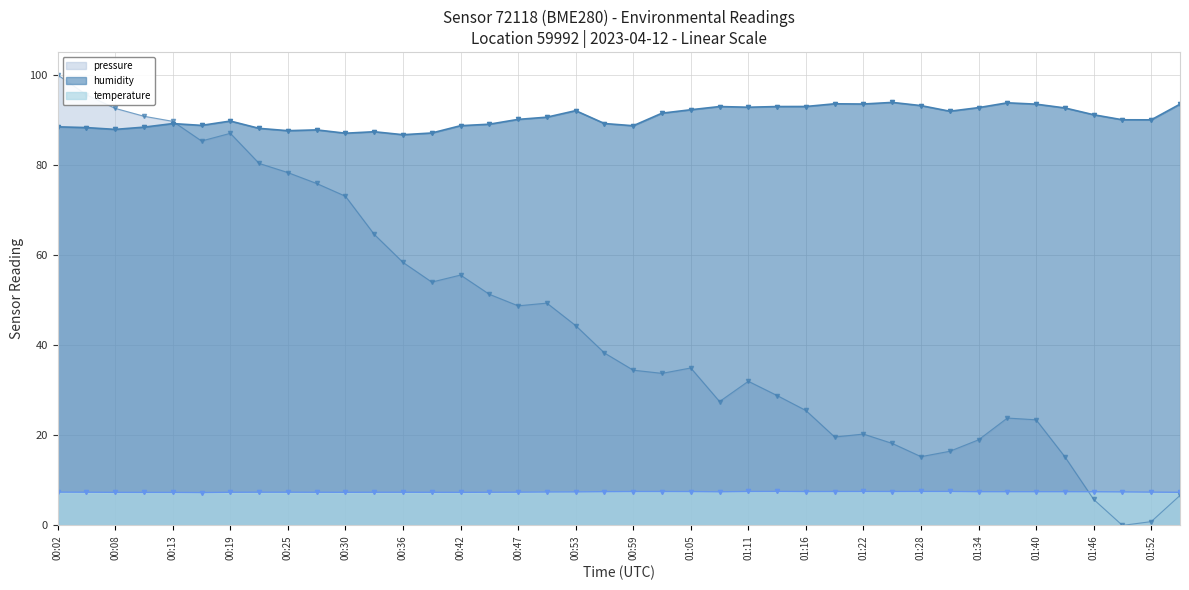

Is it true that humidity equals 93.8 at 33?

True